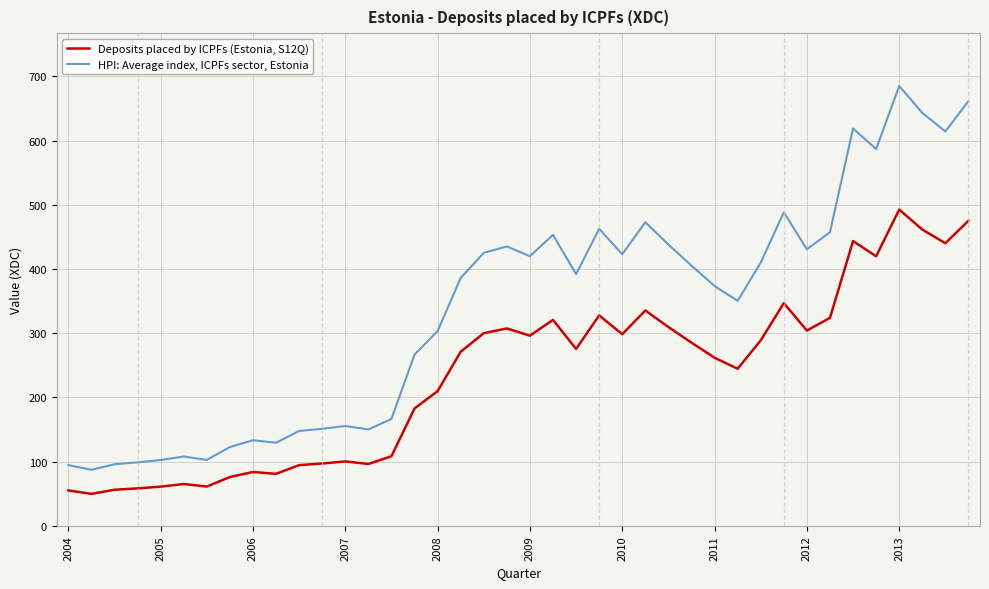

What is the maximum value for Deposits placed by ICPFs (Estonia, S12Q)?

492.5